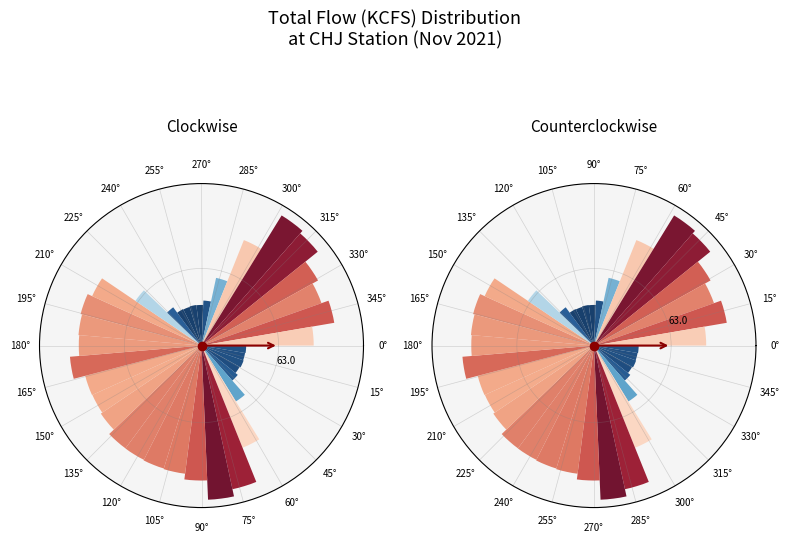

What is the change in value from 0° to 315°?

+61.6